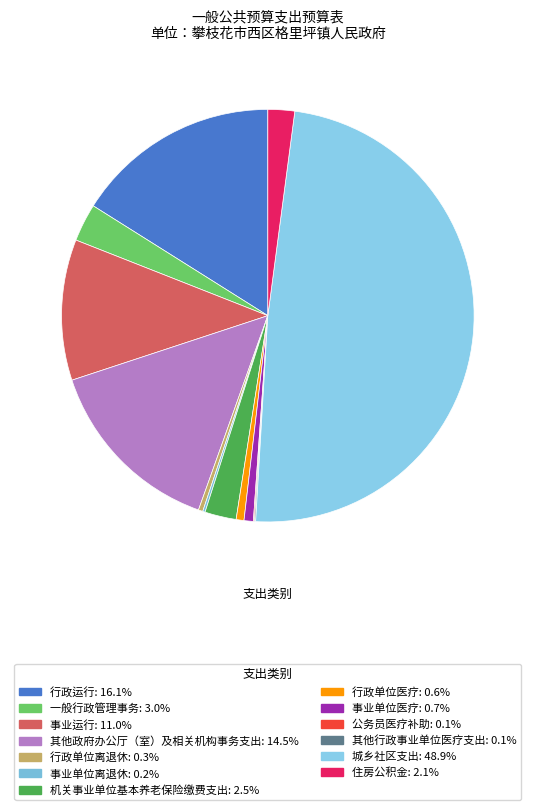

Which has a higher value, 事业运行 or 其他政府办公厅（室）及相关机构事务支出?

其他政府办公厅（室）及相关机构事务支出